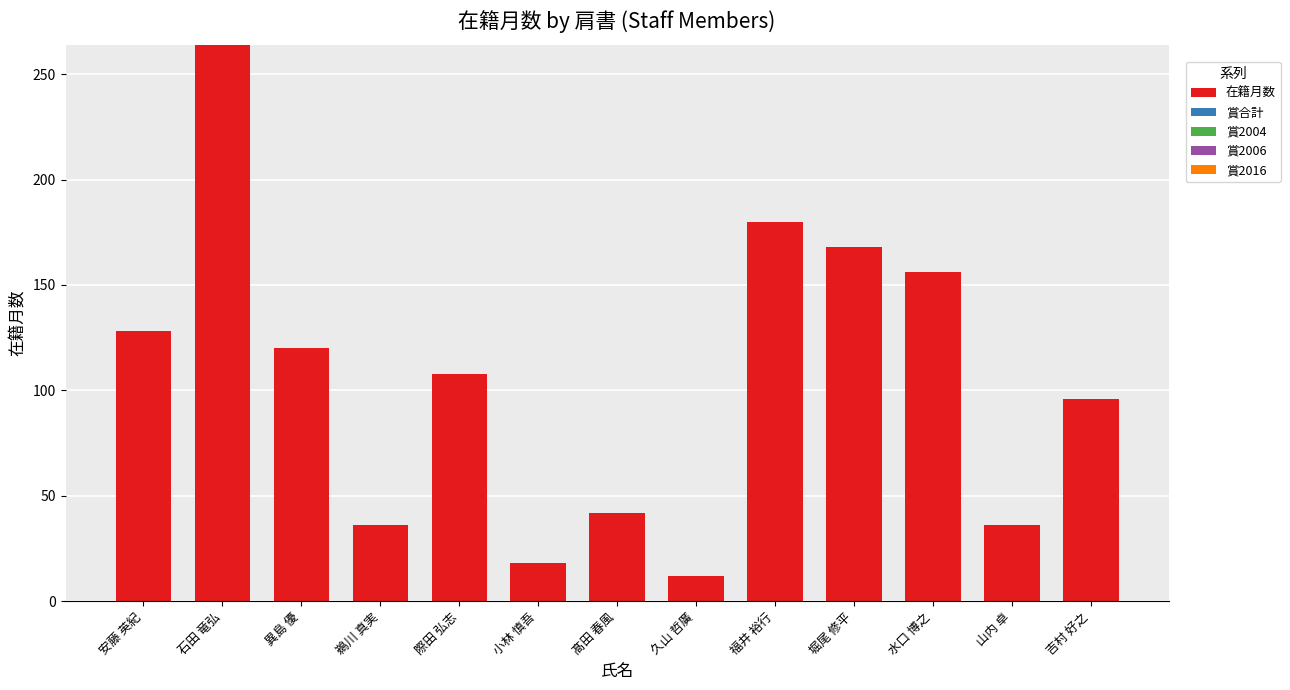

Reading left to right, transcribe all the data shown in this chart.

128	264	120	36	108	18	42	12	180	168	156	36	96